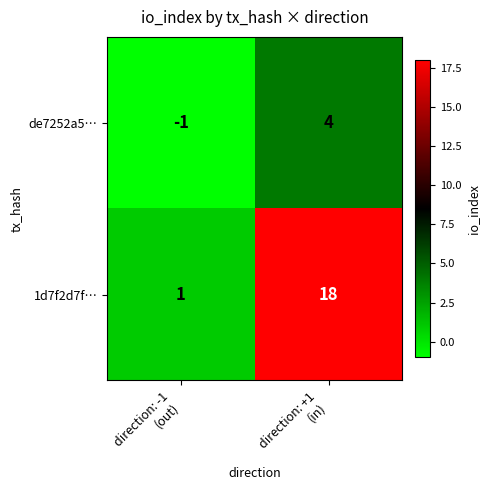

What is the difference between the highest and lowest values at direction: +1
(in)?

14